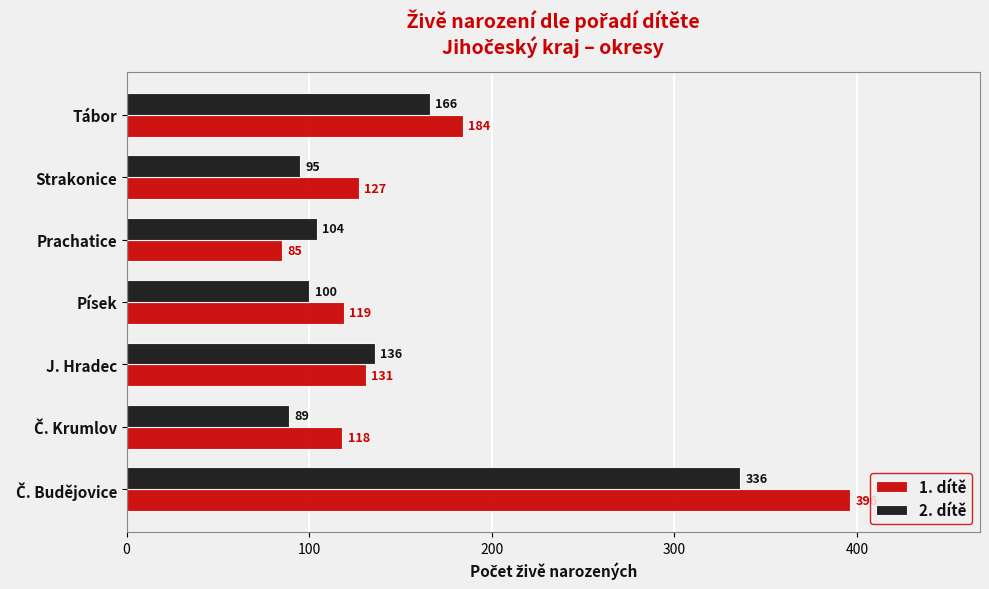

The 1. dítě series shows 28 at Strakonice. True or false?

False